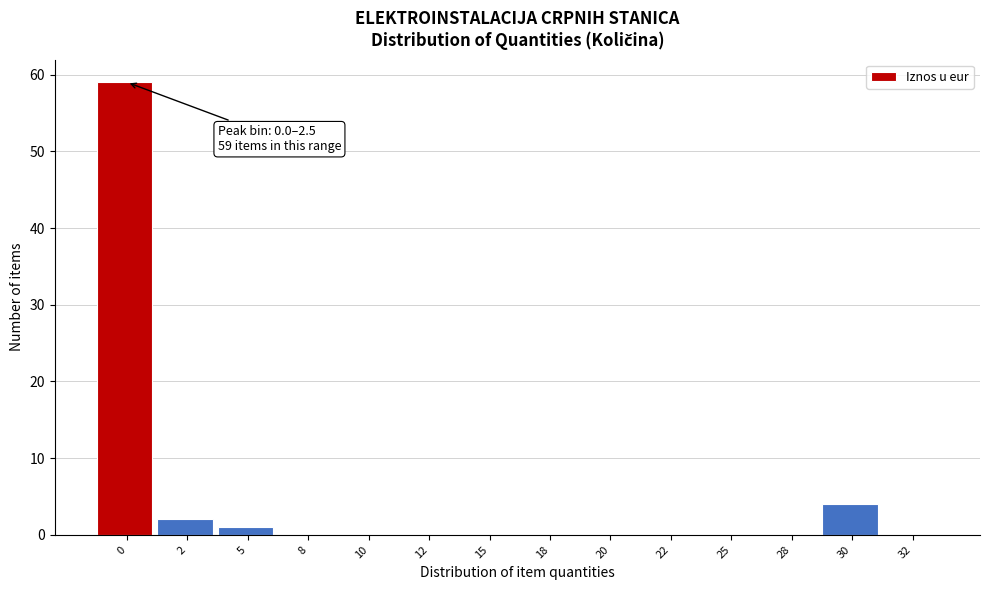

Reading right to left, extract all data points from this chart.

32=0	30=4	28=0	25=0	22=0	20=0	18=0	15=0	12=0	10=0	8=0	5=1	2=2	0=59